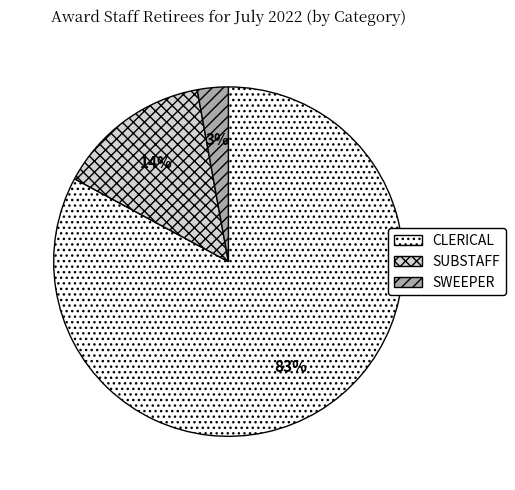

Which has a higher value, SWEEPER or CLERICAL?

CLERICAL